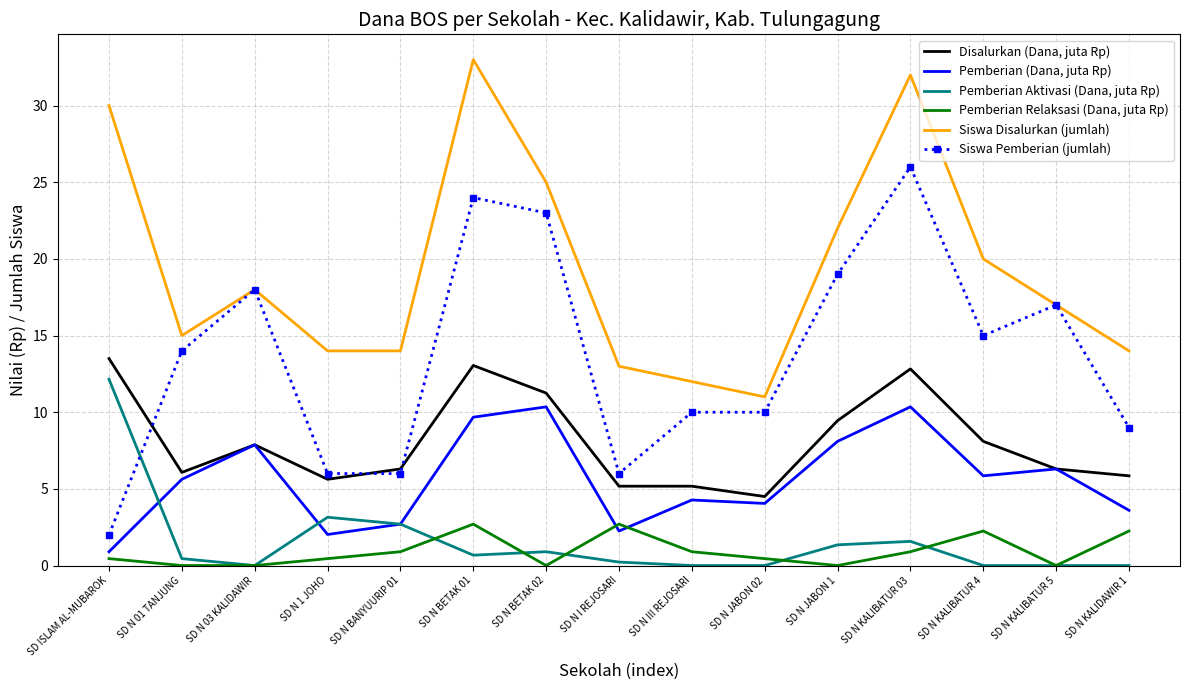

The value of Siswa Disalurkan (jumlah) at SD N 03 KALIDAWIR is 18.0. True or false?

True